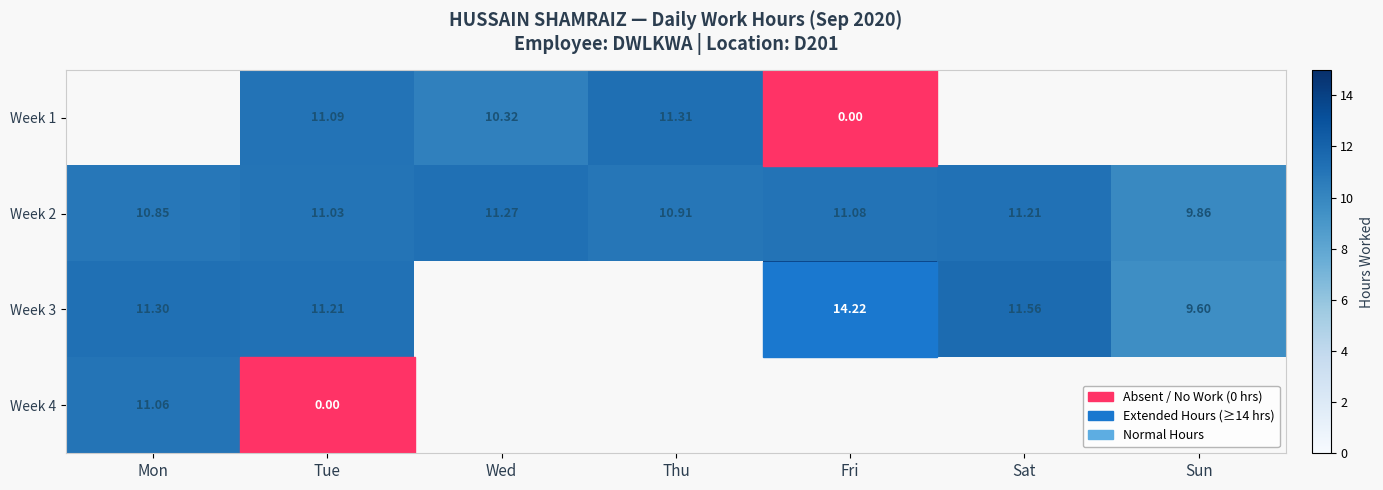

Rank the categories by Week 2 value from highest to lowest.

Wed, Sat, Fri, Tue, Thu, Mon, Sun